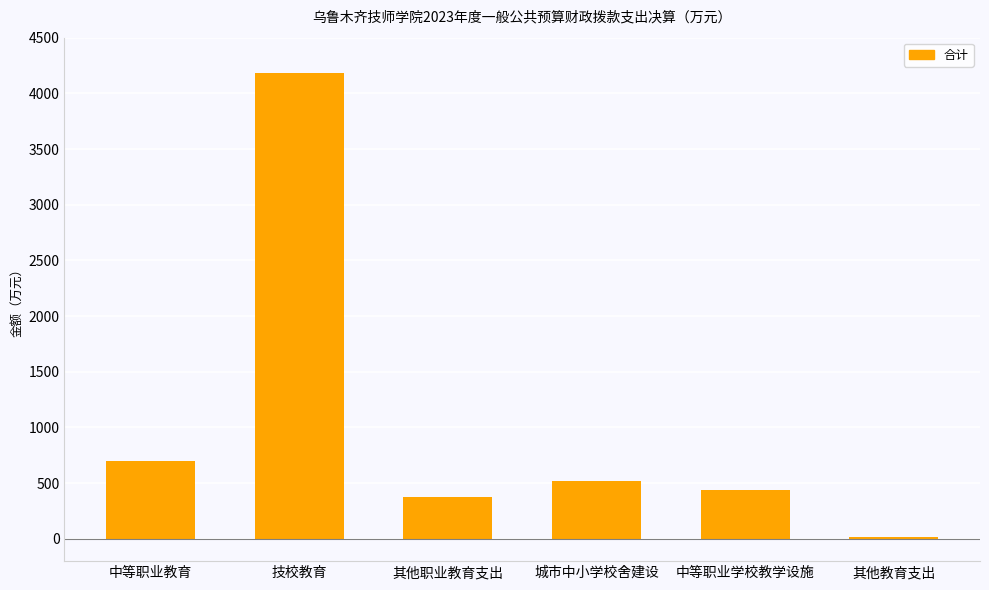

Does the chart contain stacked bars?

No